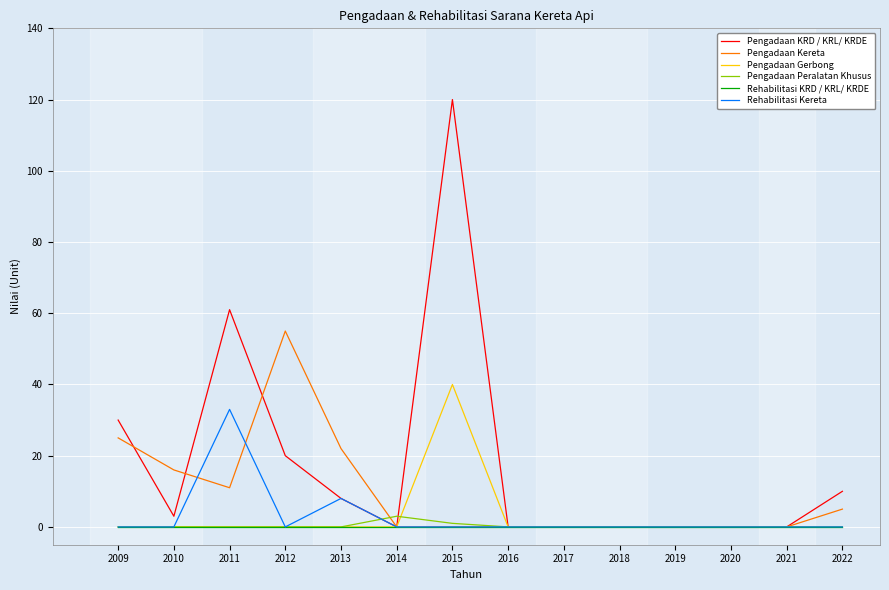

Does the chart display data point markers on the line(s)?

No